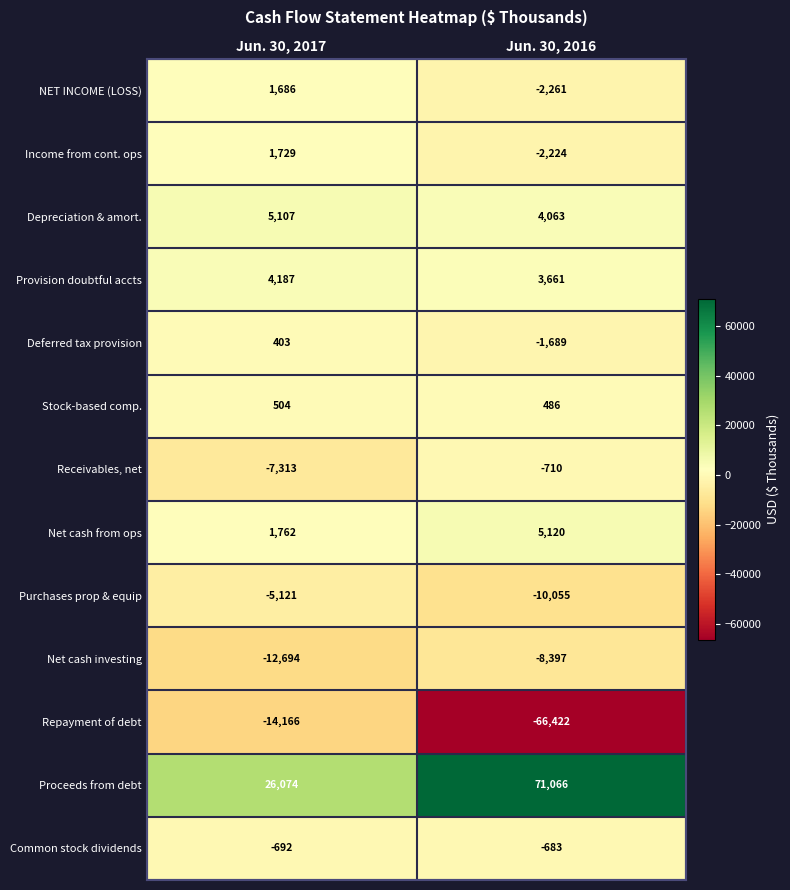

What is the difference between the maximum and minimum values in the Deferred tax provision series?

2092